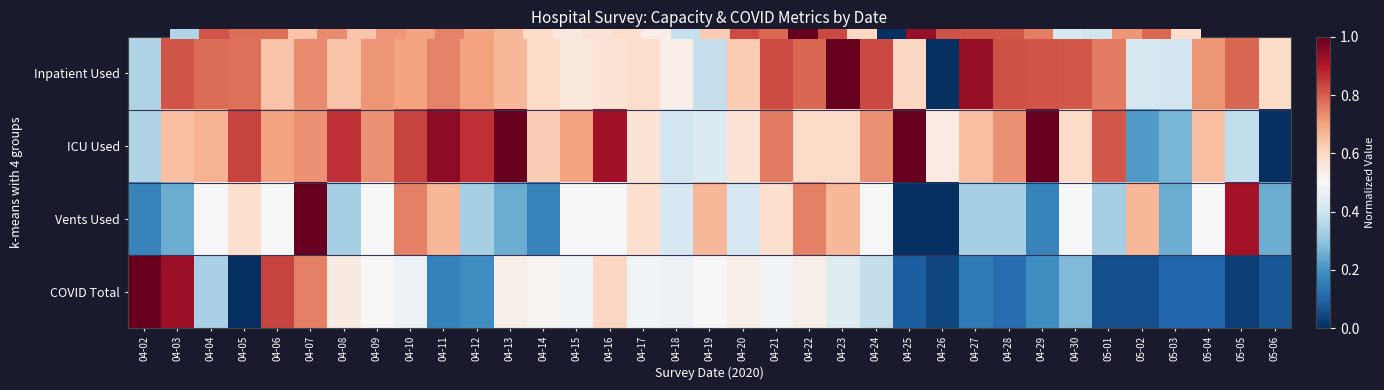

What is the spread (max minus min) of values at 05-02?

0.6